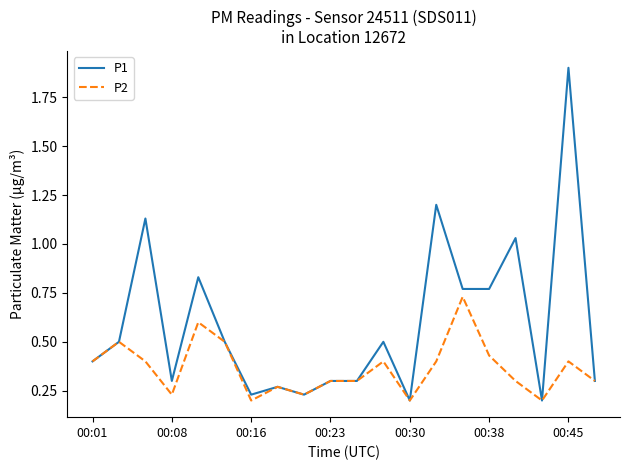

Which series has the widest spread of values?

P1